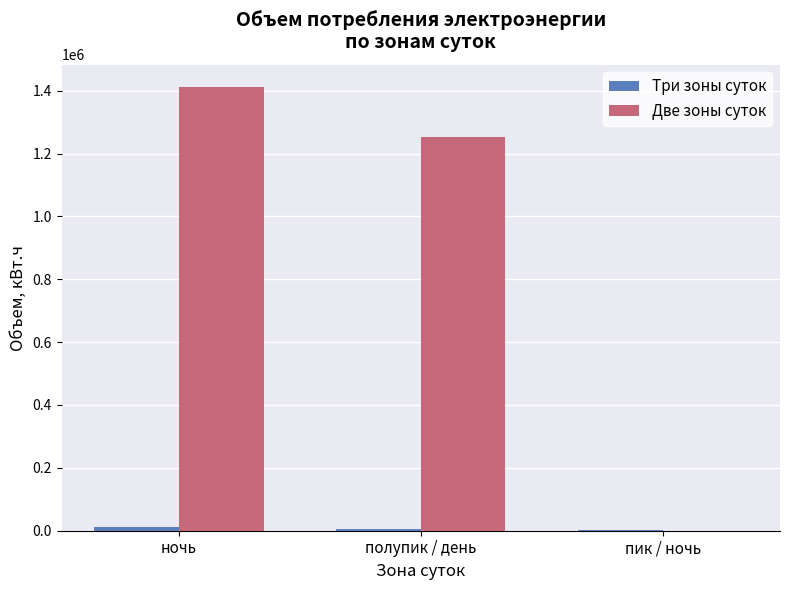

At which category does the chart reach its peak across all series?

ночь